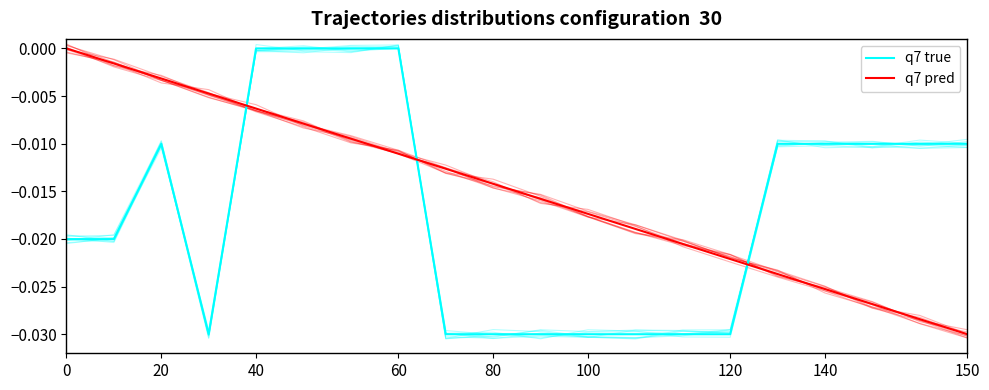

What position from the left is 13?

14